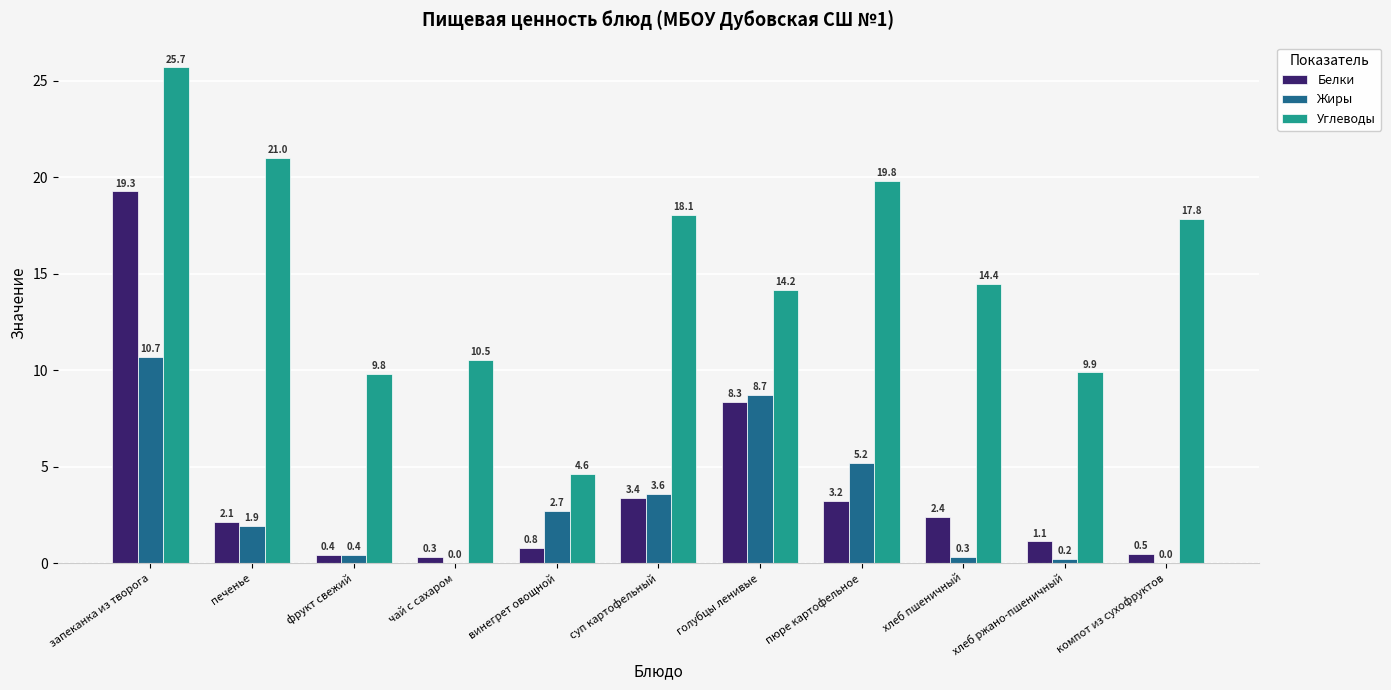

What is the greatest value displayed?

25.7